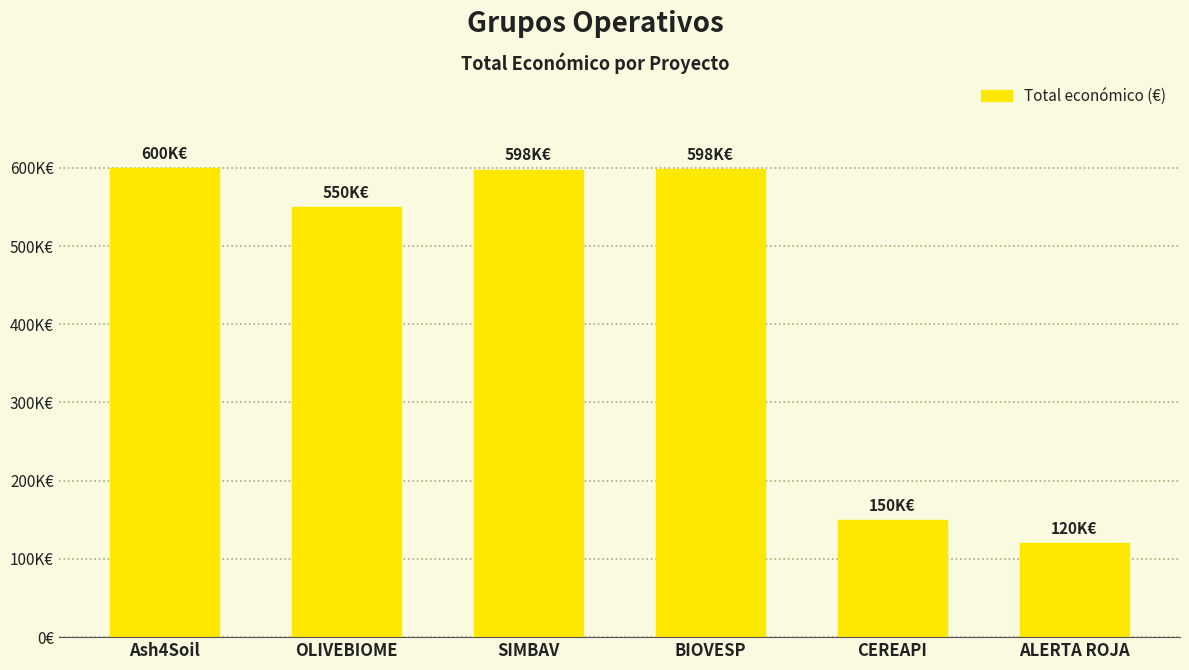

What is the difference between the maximum and minimum values?

480000